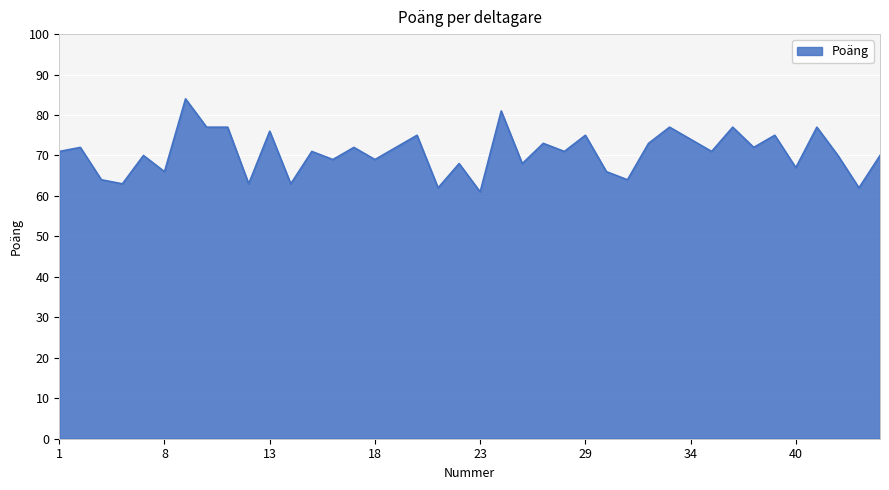

What is the greatest value displayed?

84